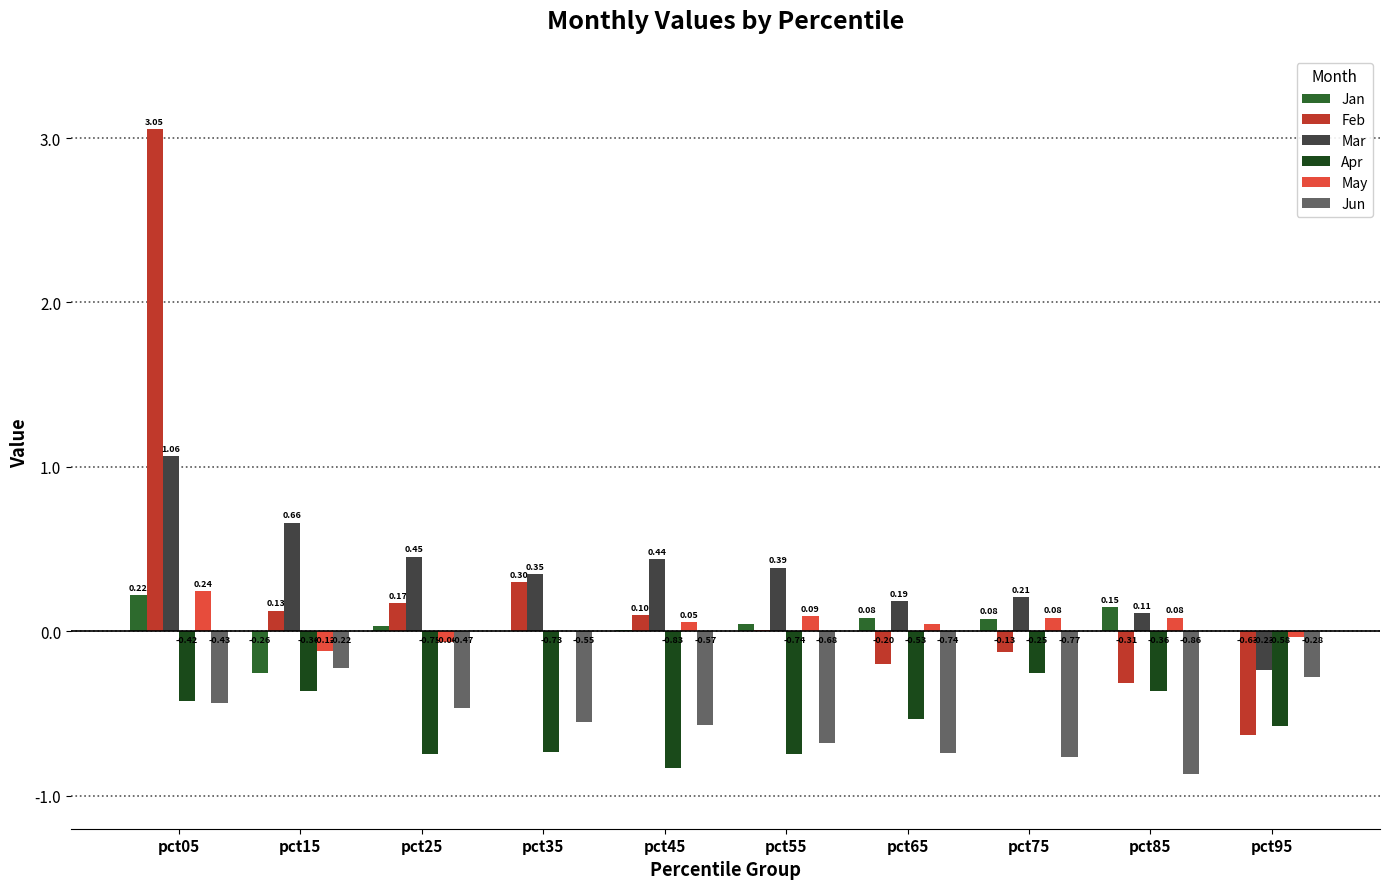

The Feb series shows -0.2 at pct65. True or false?

True